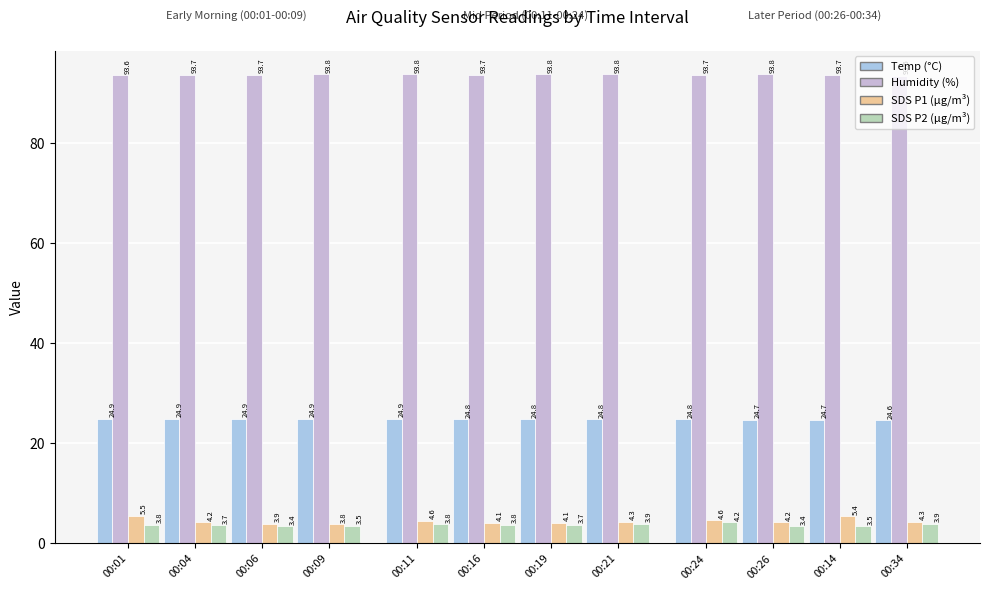

How many bars are there in each group?

4